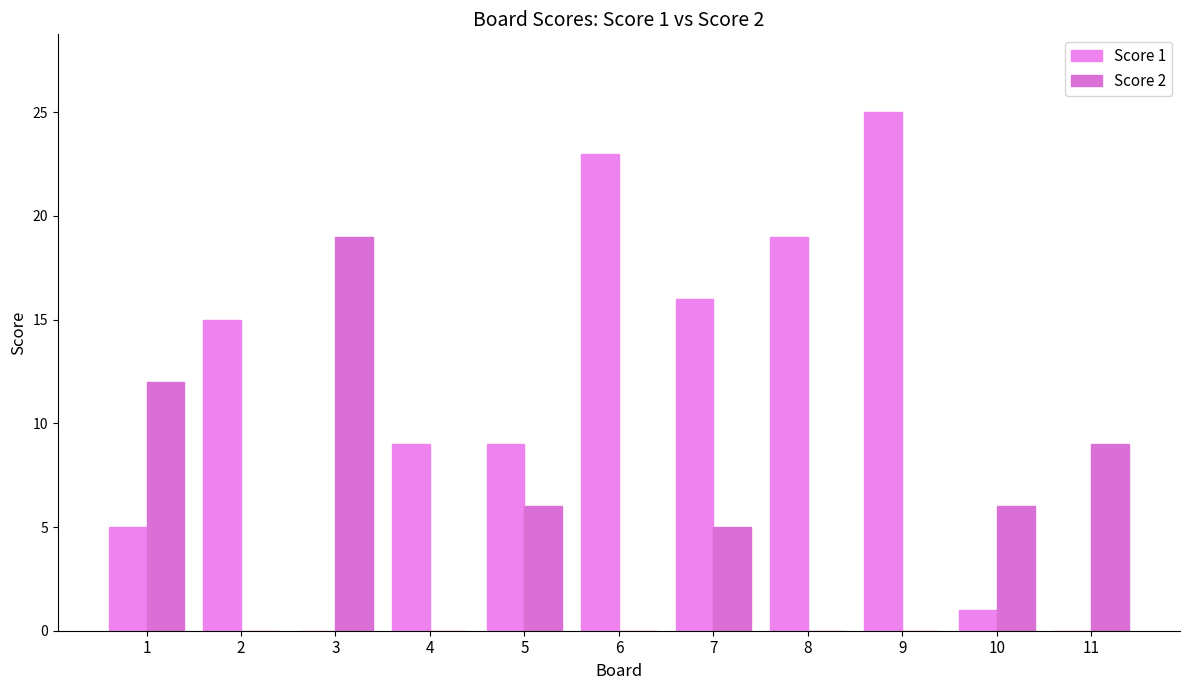

How many groups of bars are there?

11